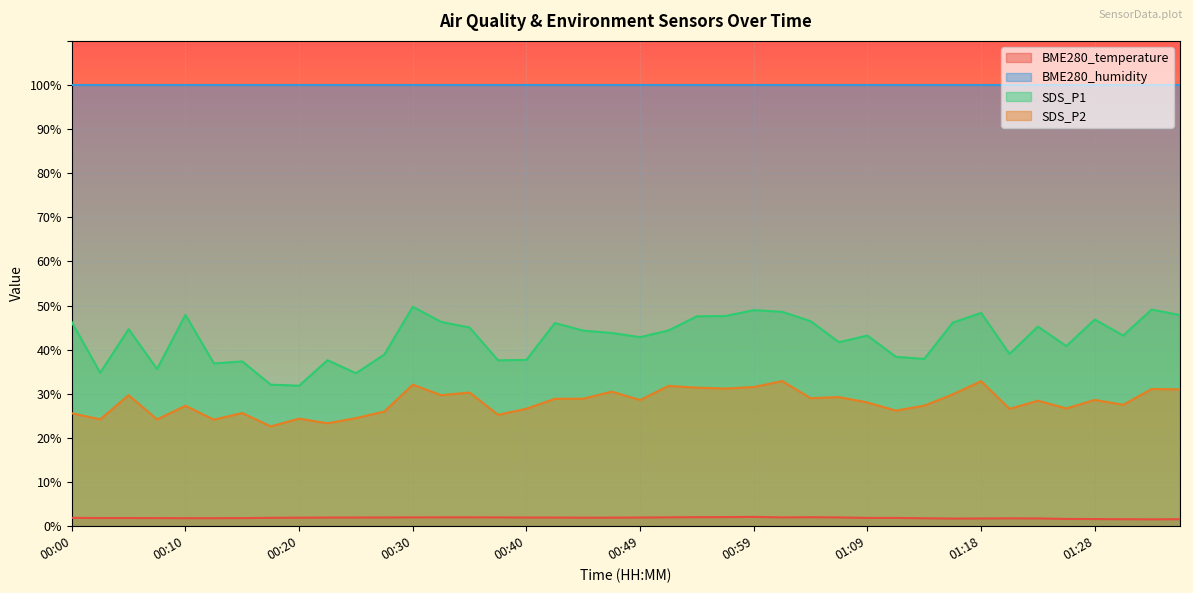

How many values in the SDS_P1 series are below 44?

20